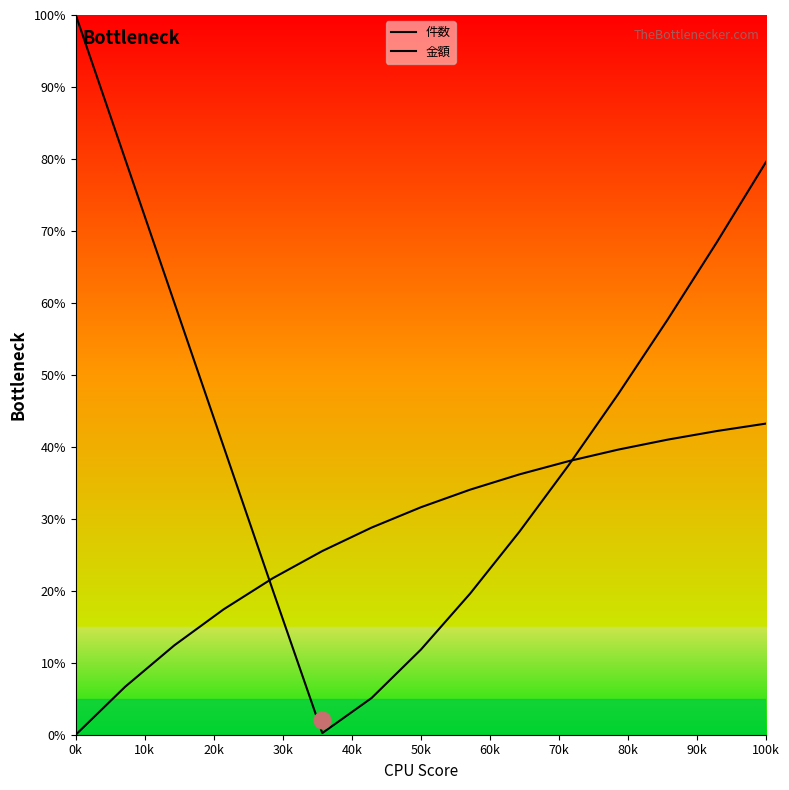

Does the chart display data point markers on the line(s)?

No